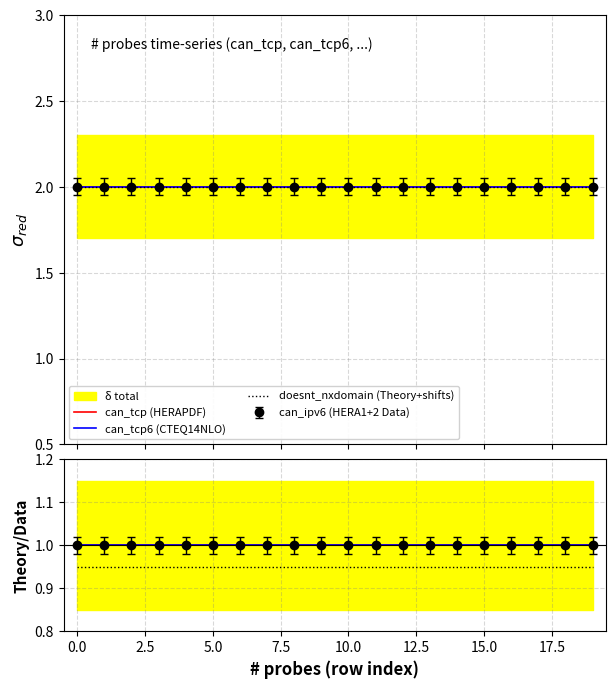

Which series has the widest spread of values?

can_tcp (HERAPDF)